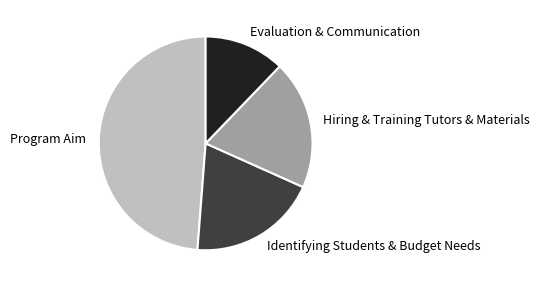

Is there a majority slice in this chart?

No